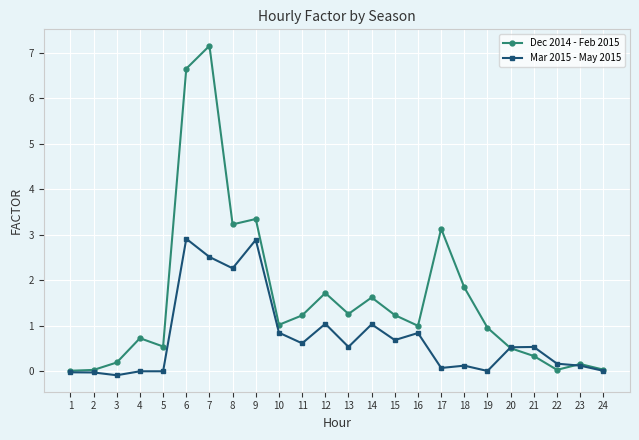

What is the value of the Dec 2014 - Feb 2015 point at the 4th from the left?

0.7